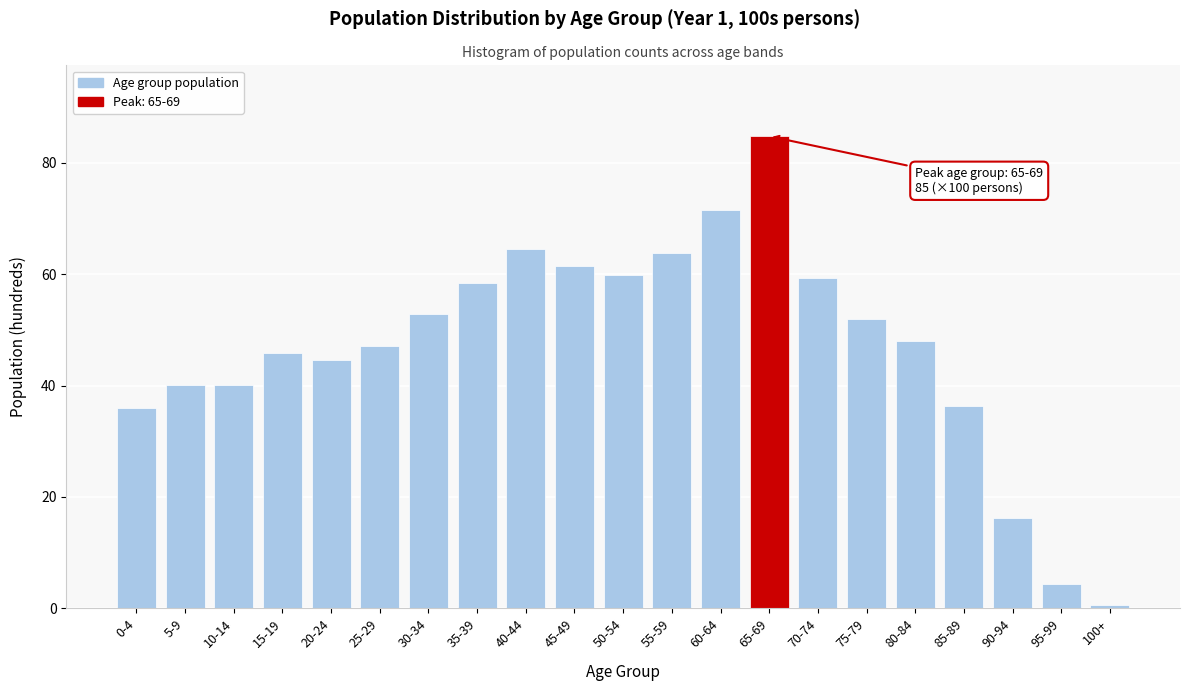

Which has a higher value, 70-74 or 15-19?

70-74